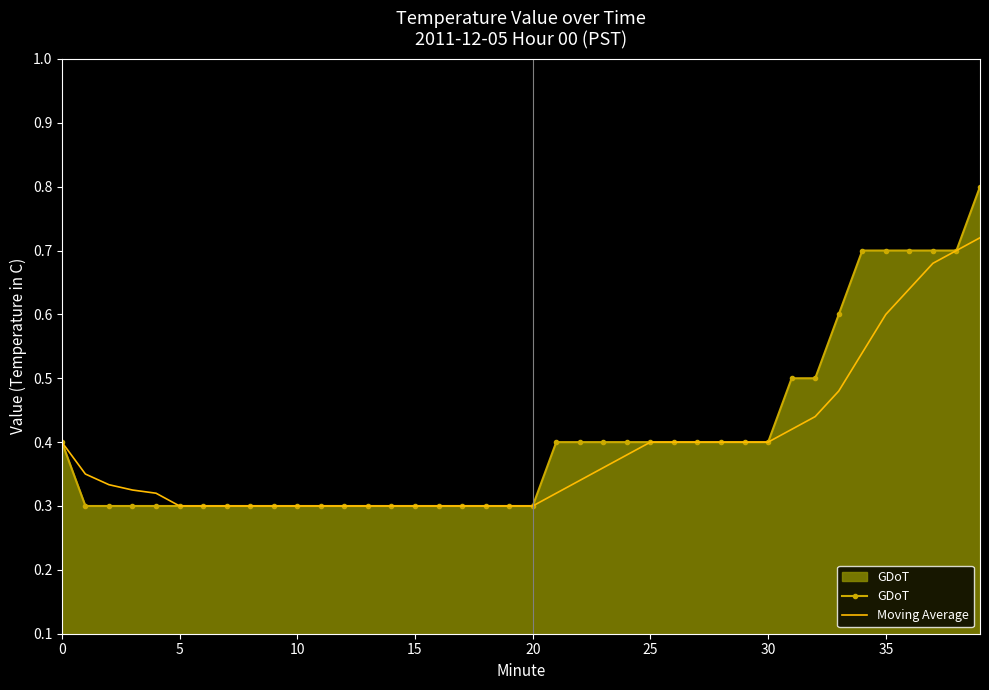

How many categories are shown in the chart?

40